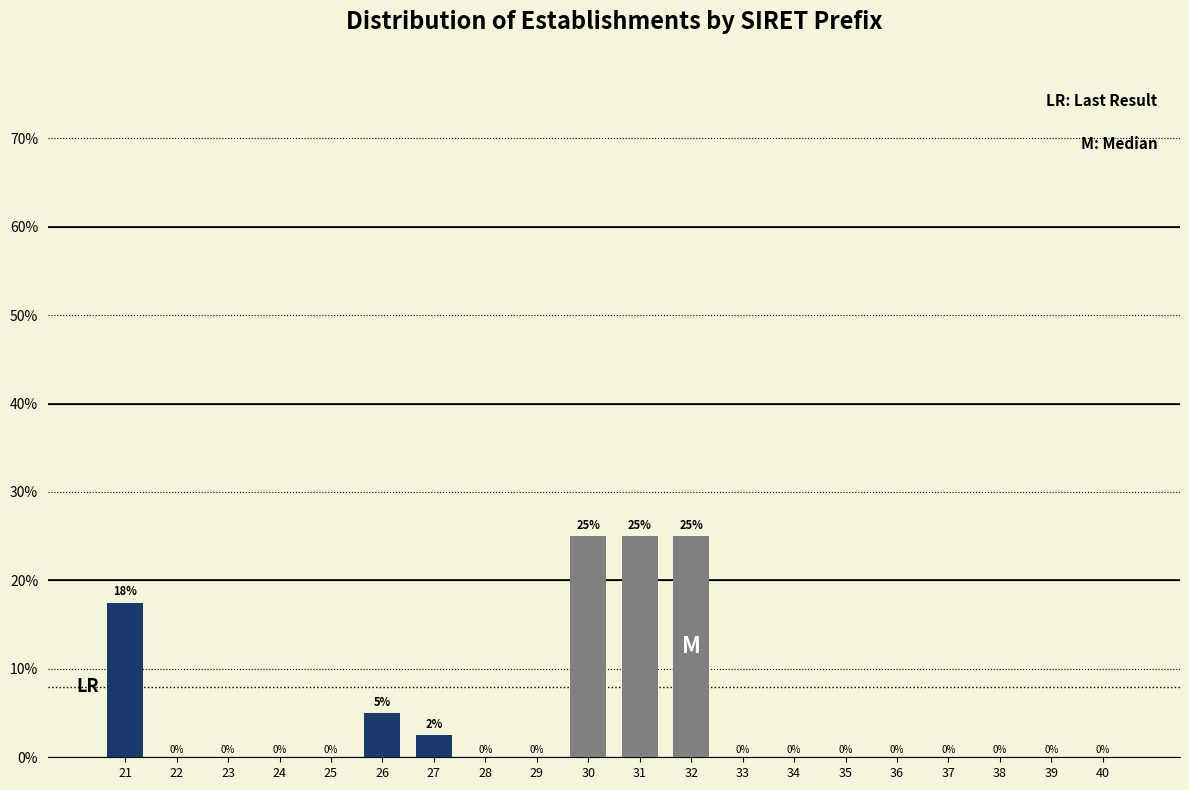

How many values are between 0 and 5?

16